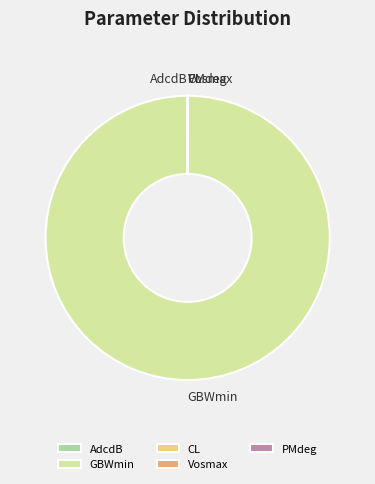

True or false: GBWmin accounts for 100% of the total.

True